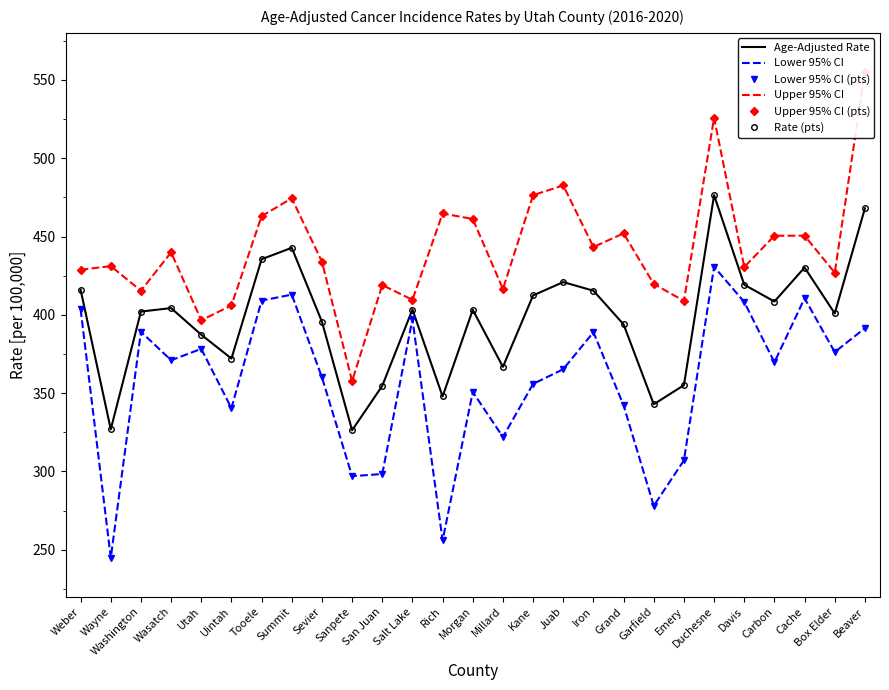

Which series has the largest total across all categories?

Upper 95% CI